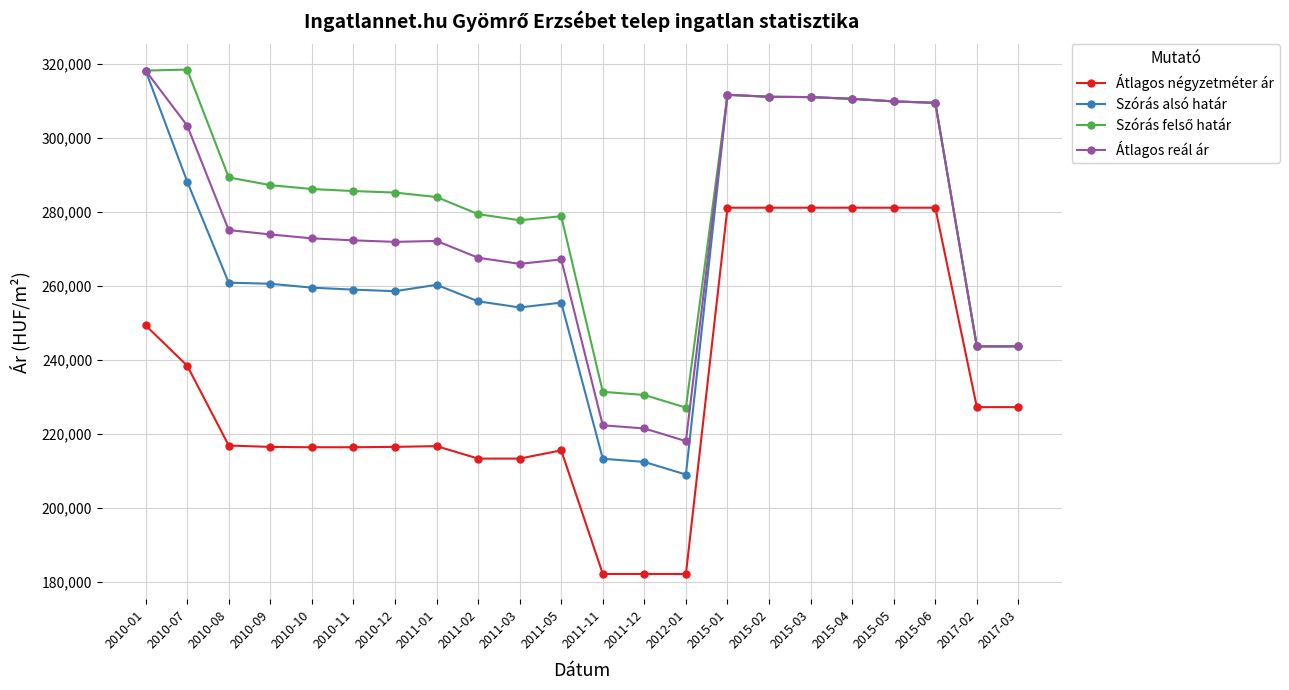

What is the total value across all series at 2010-01?

1203839